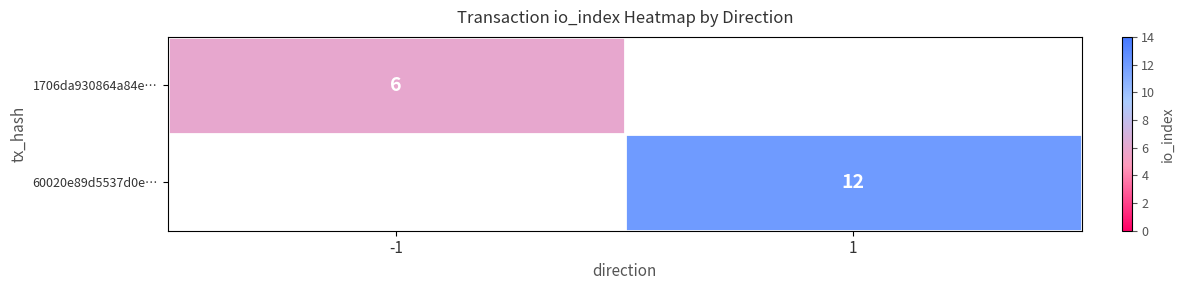

Which has a higher value, 1 or -1?

-1